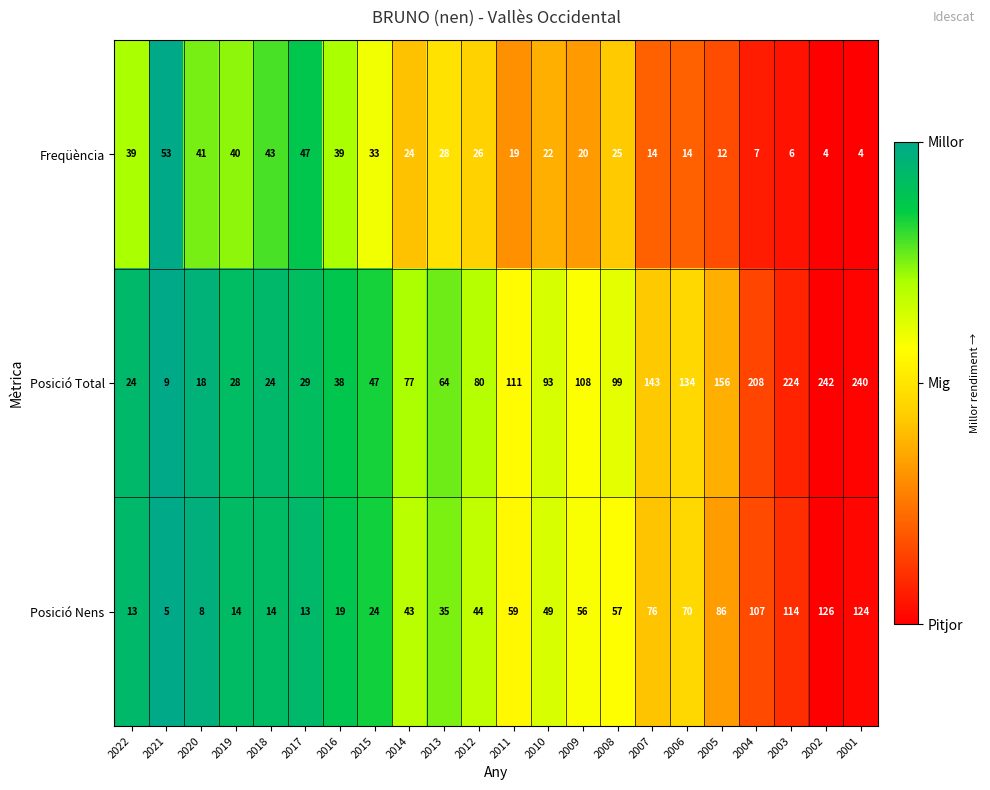

What is the average value of the Posició Nens series?

53